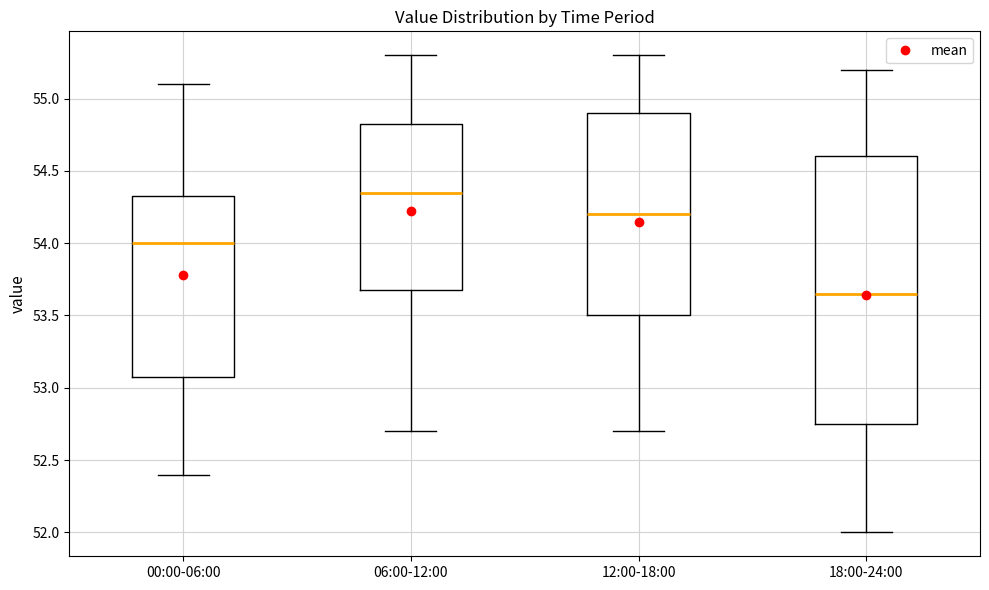

Reading left to right, read every box against the y-axis: the position of its median line, the range the box covers, and the ends of its whiskers. The values are not printed on the chart, so give them approximately, as read against the axis.

00:00-06:00: median 54.00, box 53.10 to 54.35, whiskers 52.40 to 55.10
06:00-12:00: median 54.35, box 53.70 to 54.85, whiskers 52.70 to 55.30
12:00-18:00: median 54.20, box 53.50 to 54.90, whiskers 52.70 to 55.30
18:00-24:00: median 53.65, box 52.75 to 54.60, whiskers 52.00 to 55.20